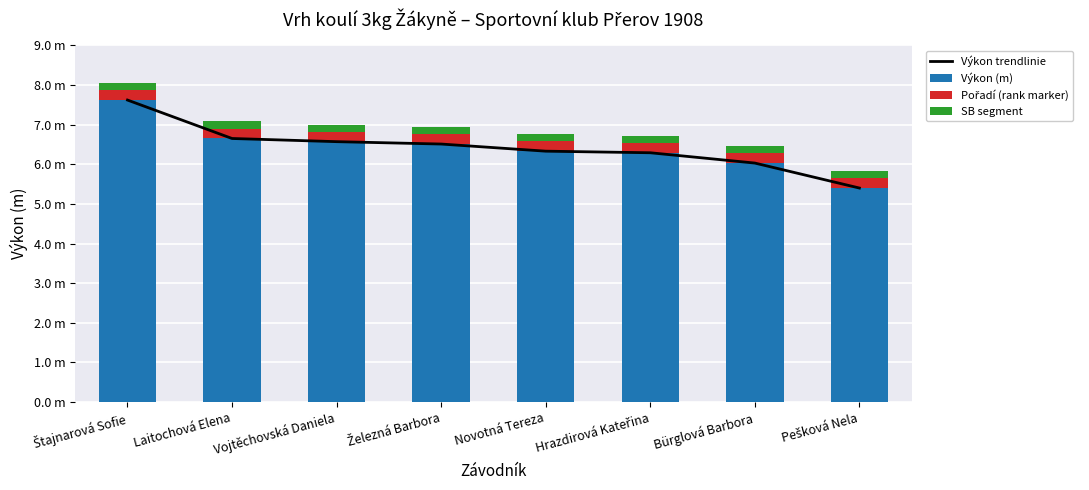

Rank the categories by SB segment value from lowest to highest.

Štajnarová Sofie, Laitochová Elena, Vojtěchovská Daniela, Železná Barbora, Novotná Tereza, Hrazdirová Kateřina, Bürglová Barbora, Pešková Nela